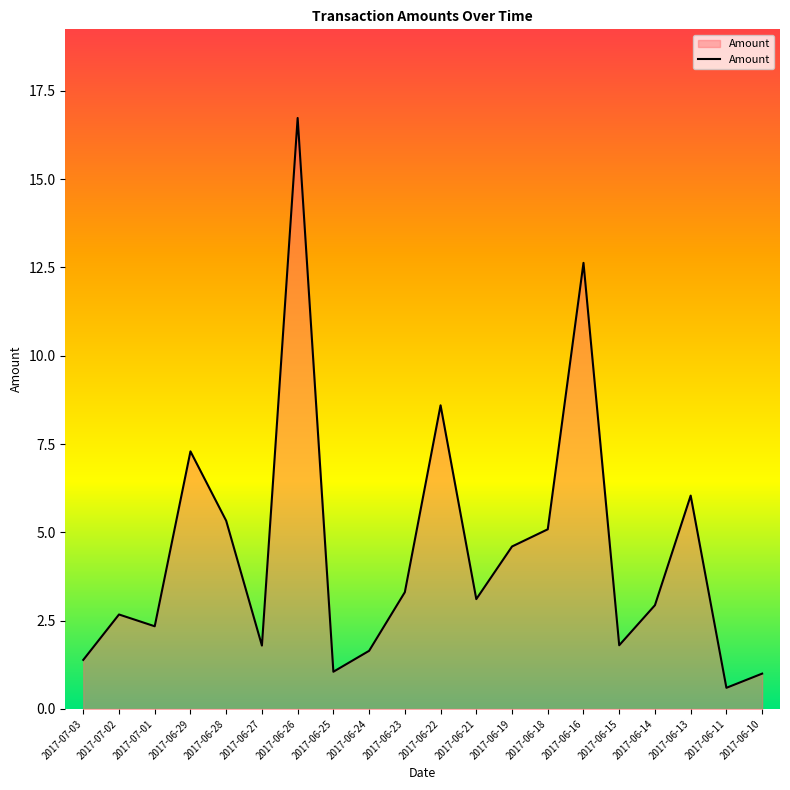

What is the difference between the values at 2017-06-29 and 2017-06-18?

2.2